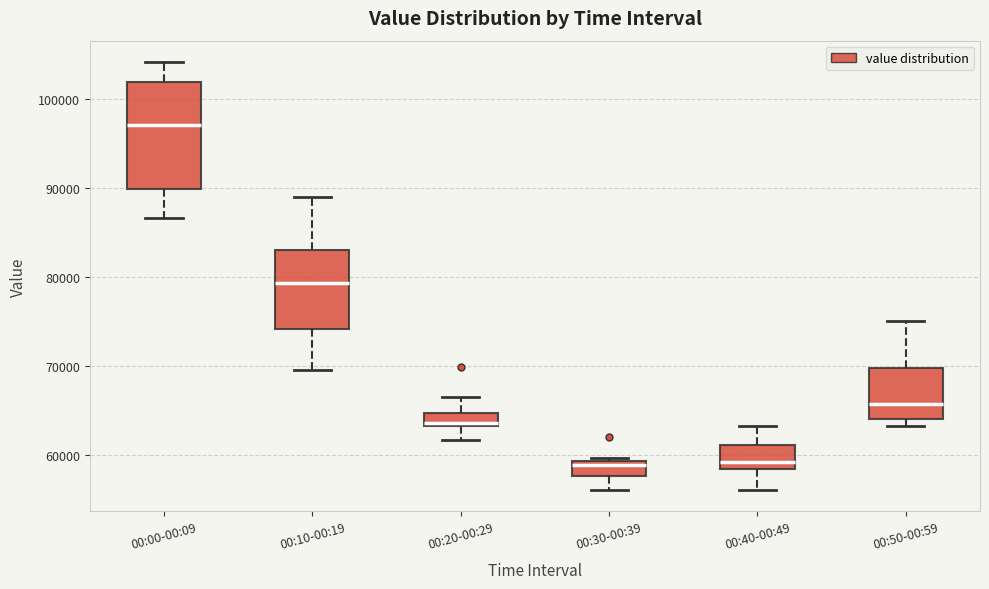

Which box is the tallest, from its lower edge to its upper edge?

00:00-00:09